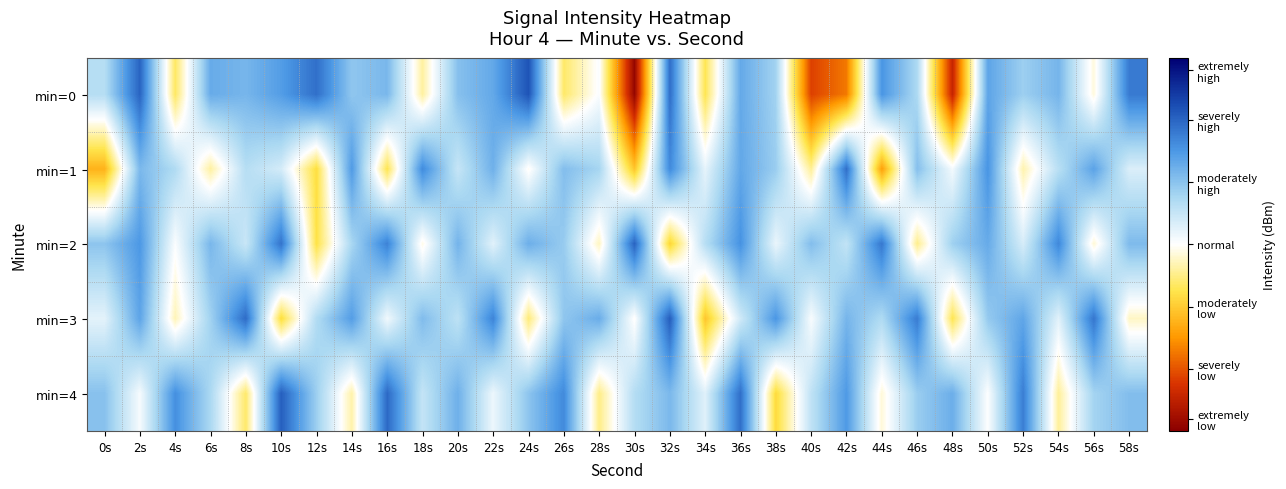

Which category has the highest value across all series?

24s